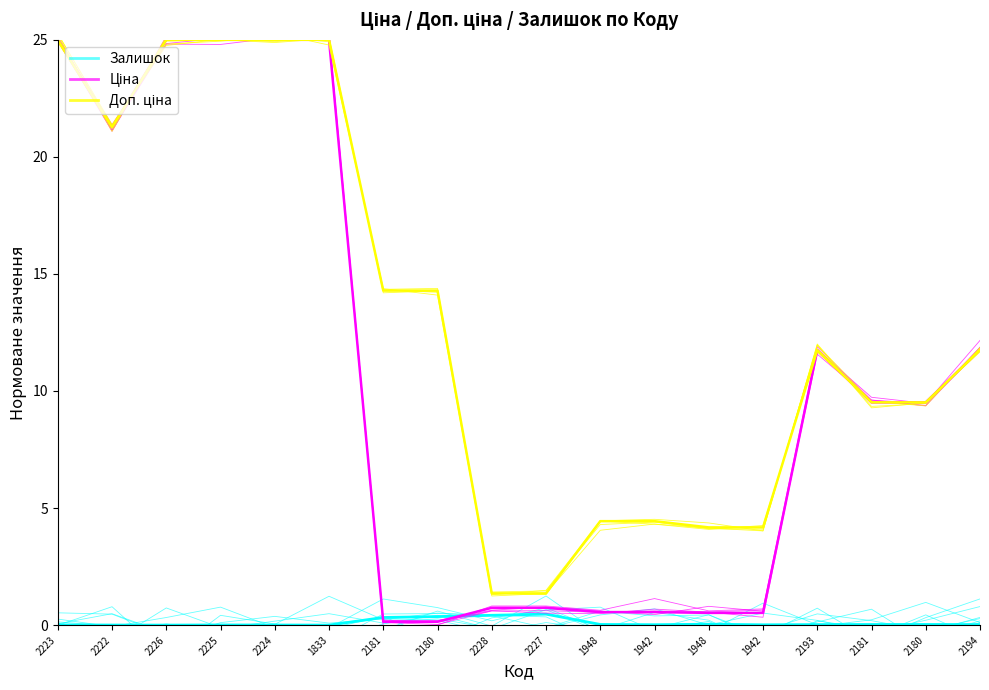

How many intersections are there between Залишок and Ціна?

2